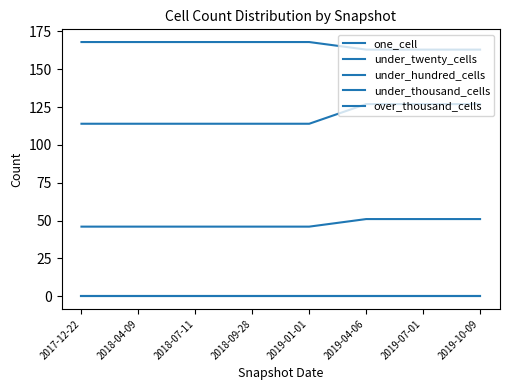

Does the chart have visible grid lines?

No